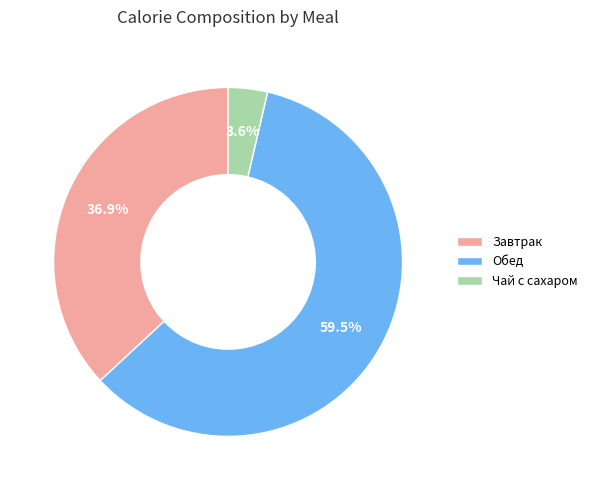

Rank the categories by value from lowest to highest.

Чай с сахаром, Завтрак, Обед